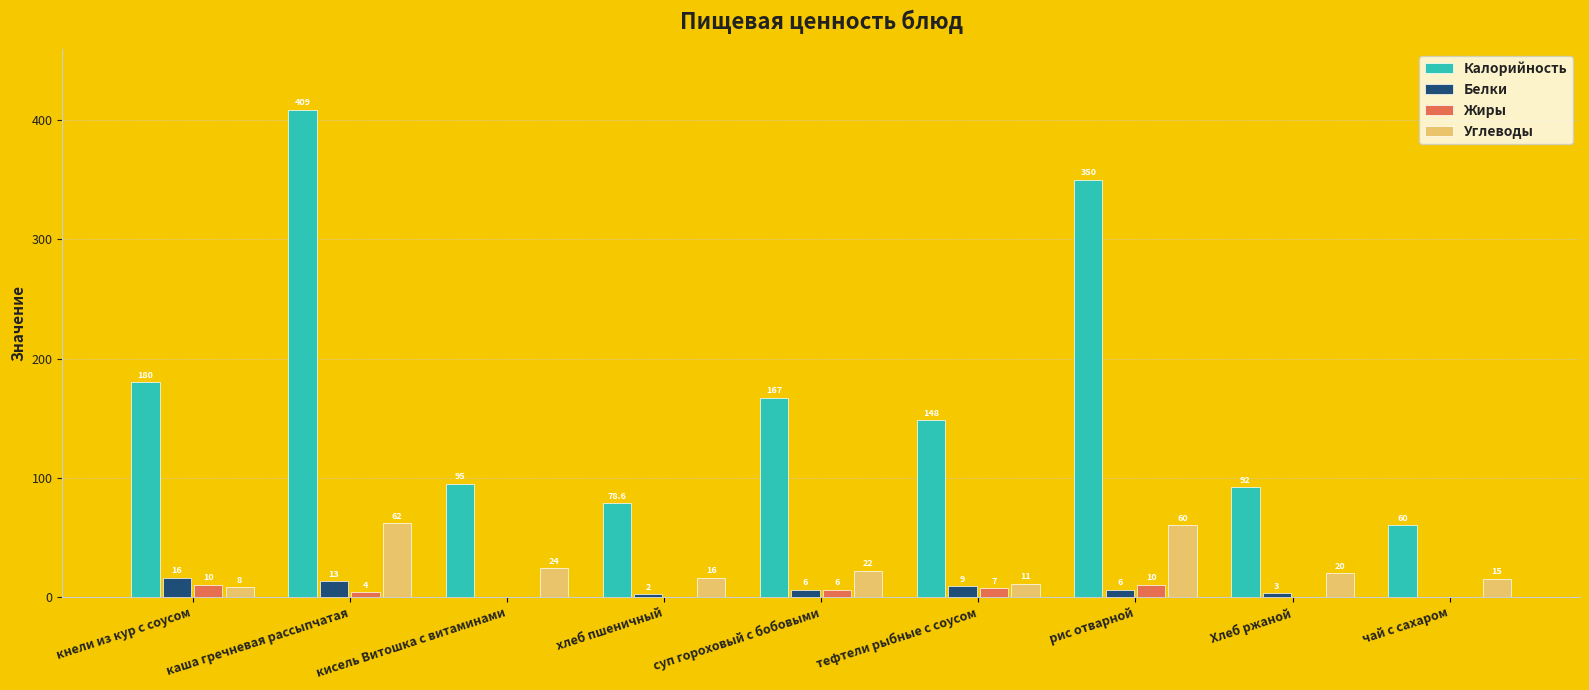

What is the maximum value for Жиры?

10.0